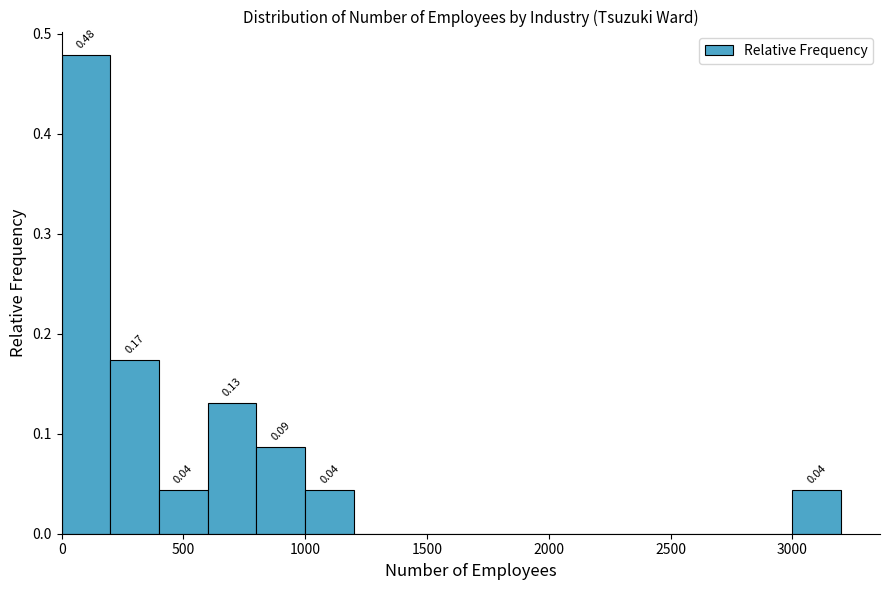

Over which range of the x-axis is the bar tallest?

0 to 200